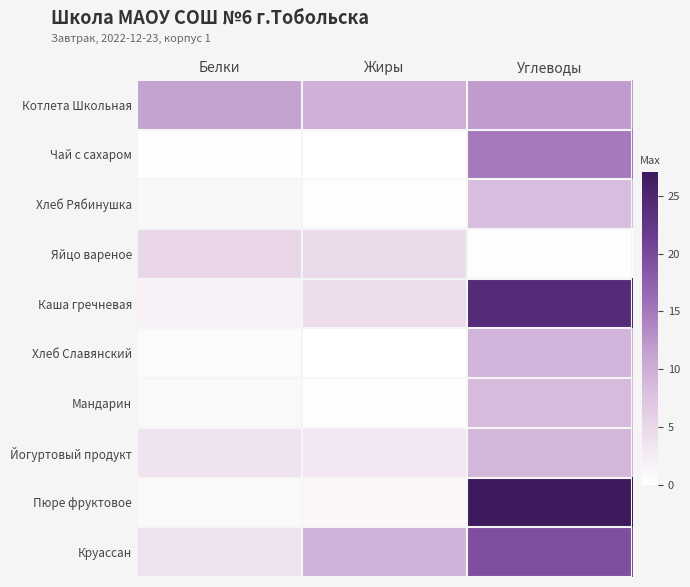

At which category is the sum across all series the highest?

Углеводы